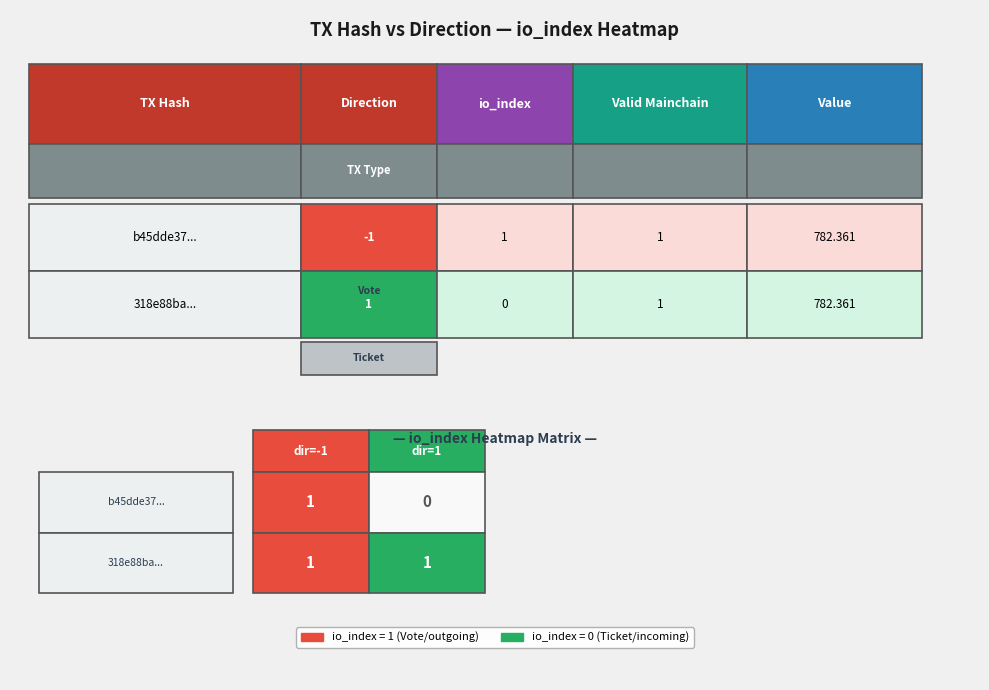

True or false: values has a value of 1293.8 at valid_mainchain.

False